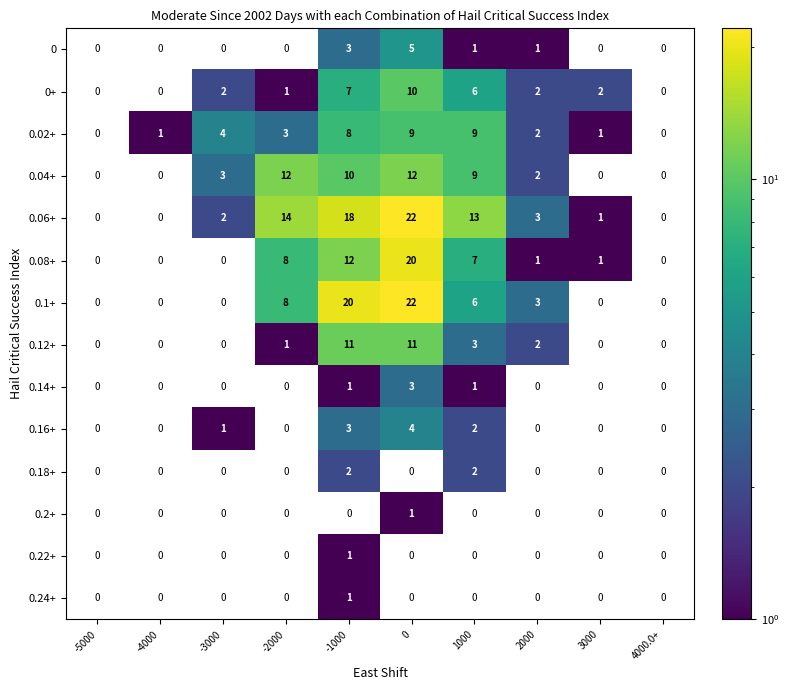

Is it true that 0.06+ equals 2 at 2000?

False